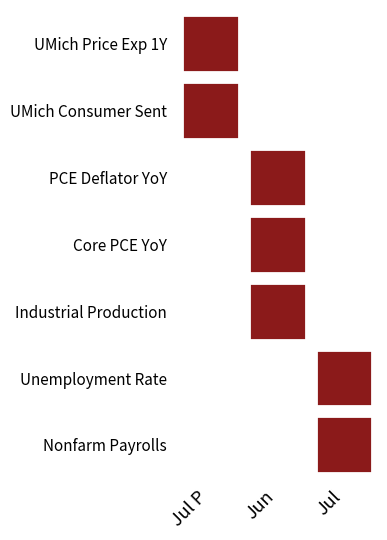

What is the spread (max minus min) of values at Jul P?

60.7